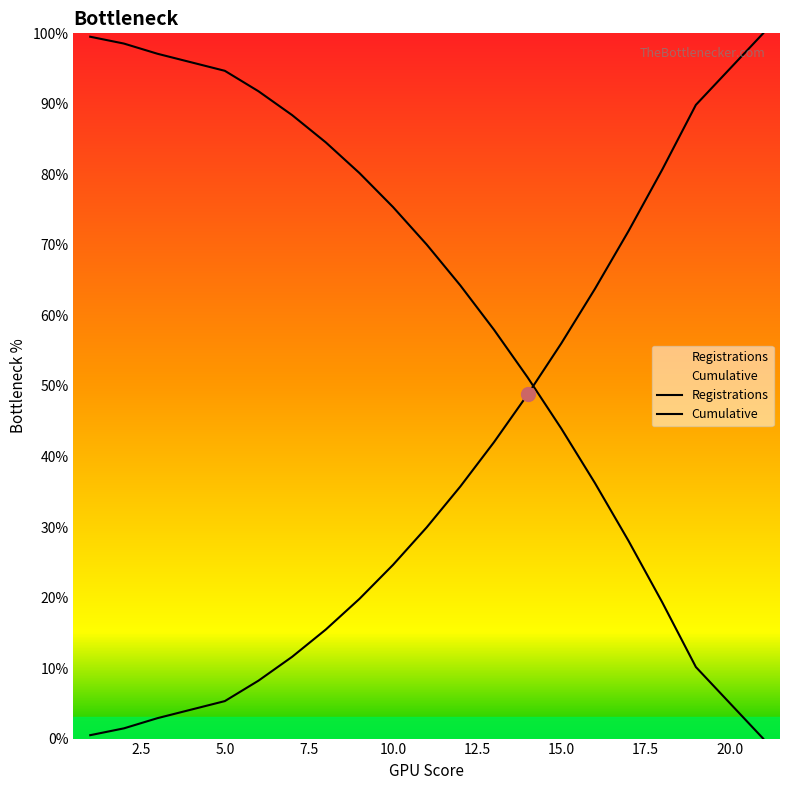

What is the sum of the values at 2020-10-15 and 2020-12-27?

51.7